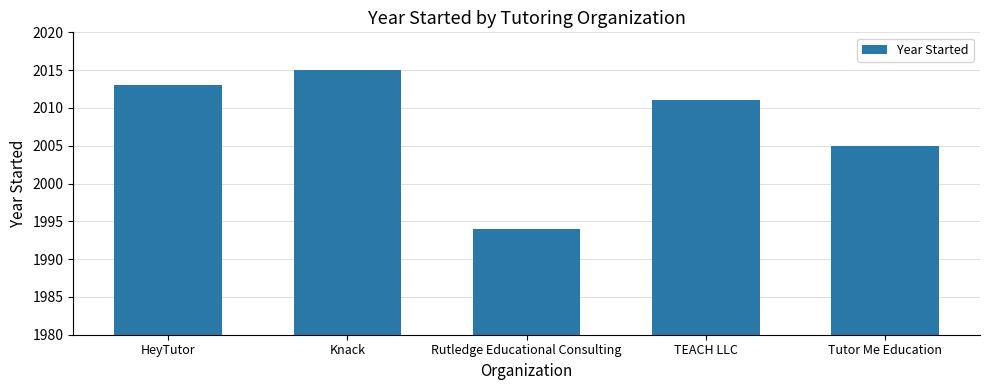

The chart shows a value of 2011 at TEACH LLC. True or false?

True